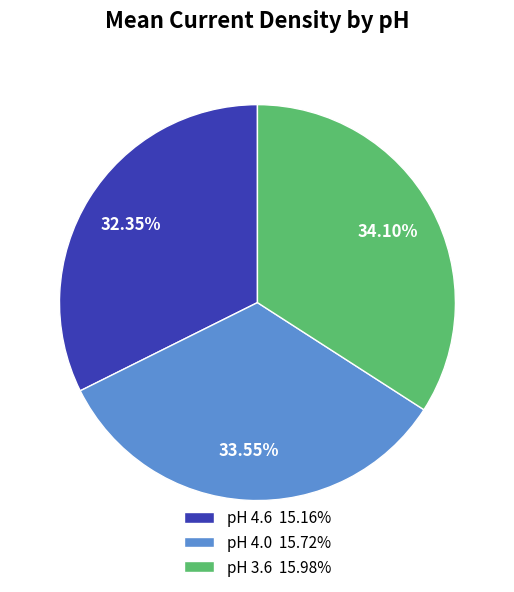

Is the sum of pH 3.6 and pH 4.0 greater than half?

Yes